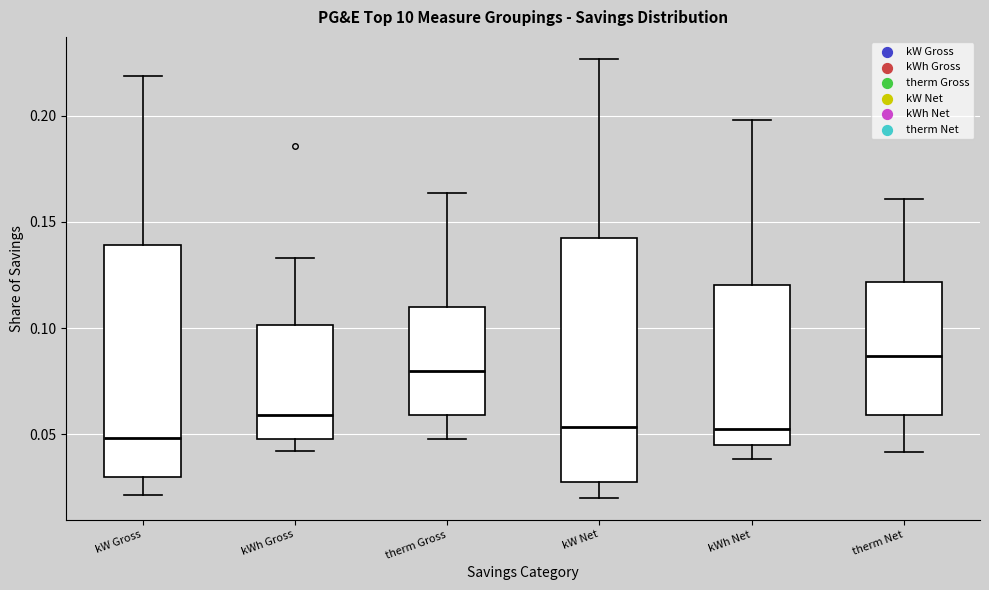

Which box has the highest median line?

therm Net